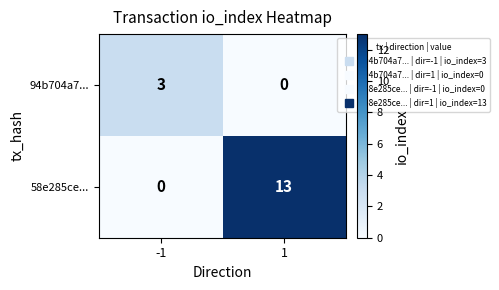

Reading left to right, list all the values displayed in this chart.

94b704a7...: 3	0
58e285ce...: 0	13